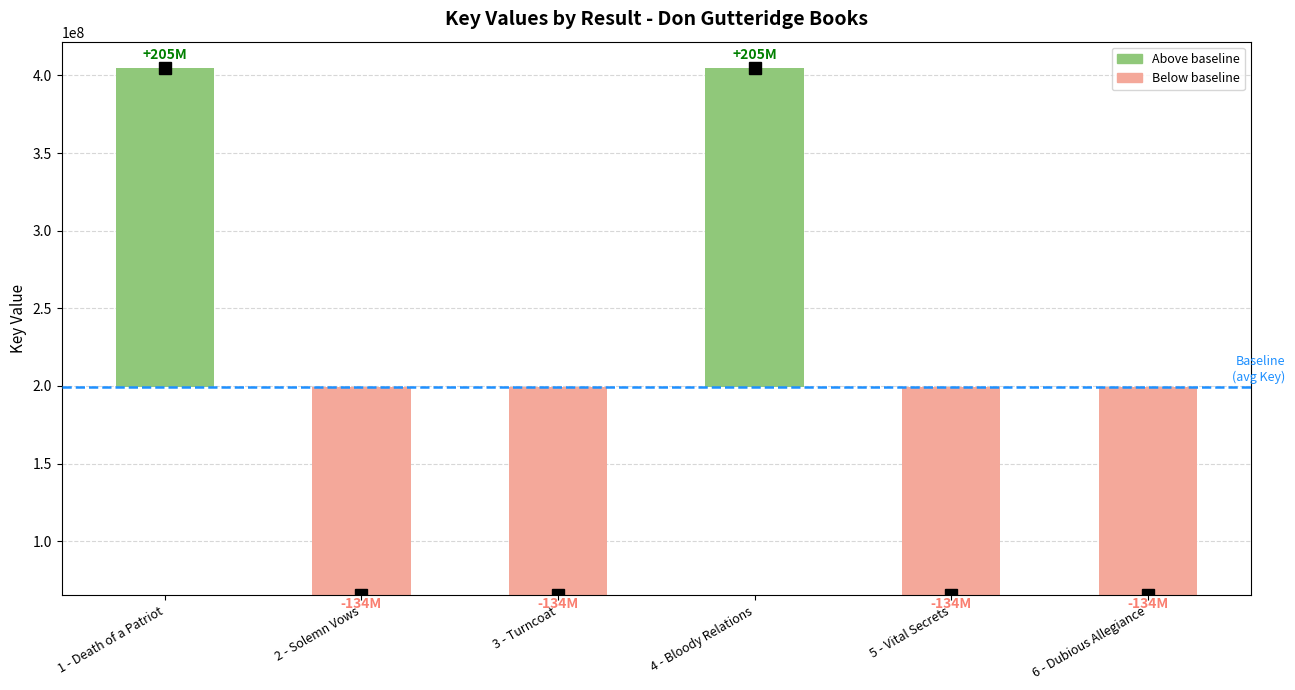

Rank the categories by value from highest to lowest.

1 - Death of a Patriot, 4 - Bloody Relations, 6 - Dubious Allegiance, 5 - Vital Secrets, 2 - Solemn Vows, 3 - Turncoat